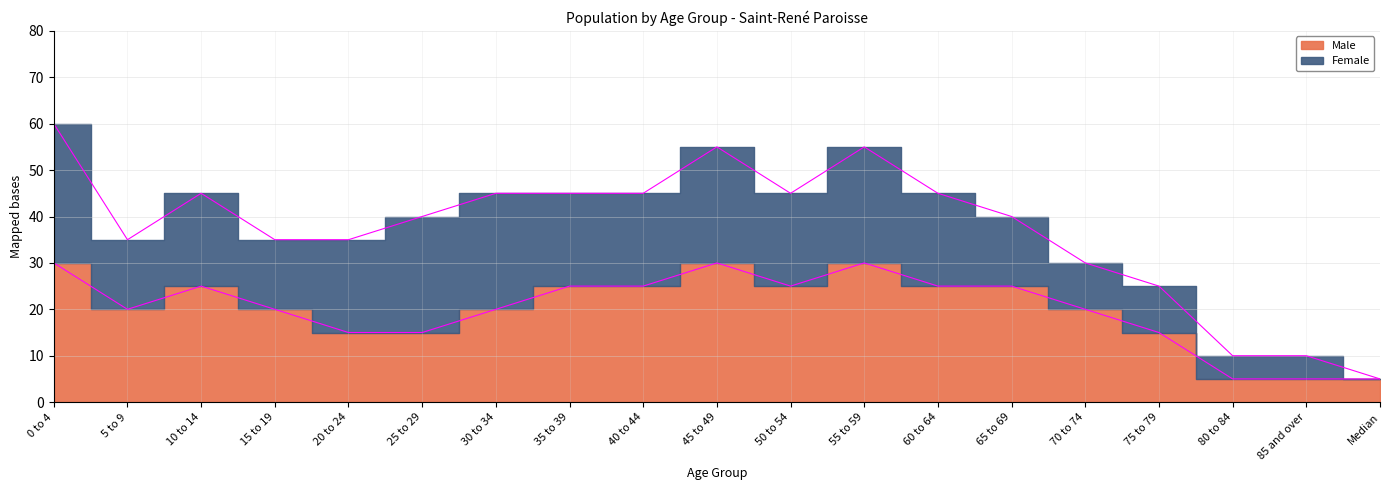

How many points are lower than both their immediate neighbors (excluding endpoints)?

2